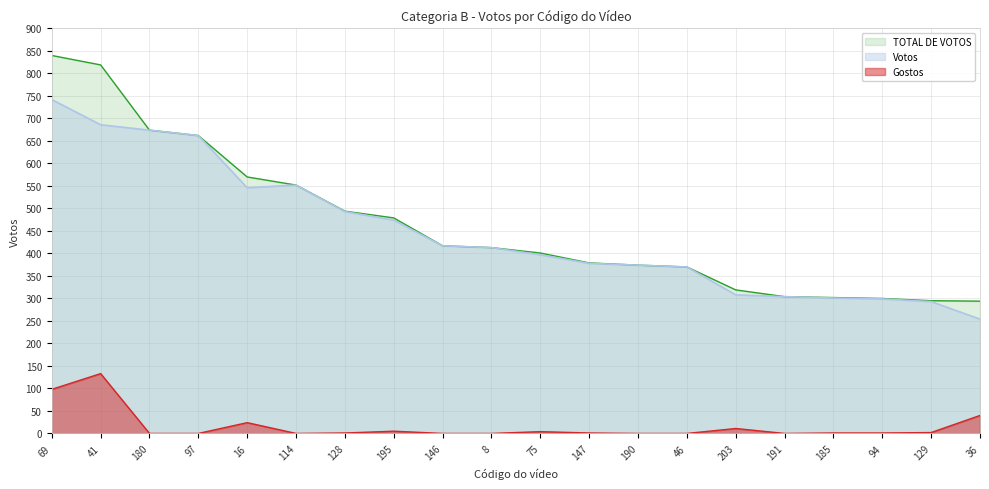

What position from the left is 114?

6